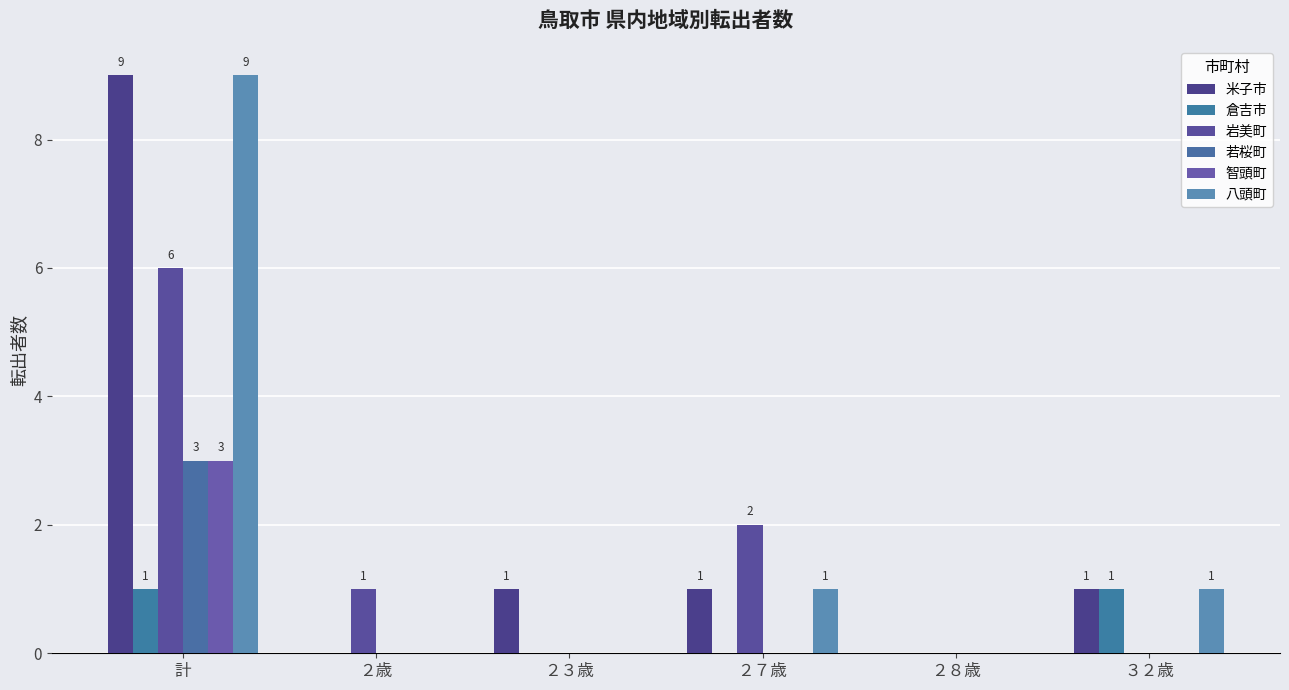

What is the label of the 1st bar from the left?

計